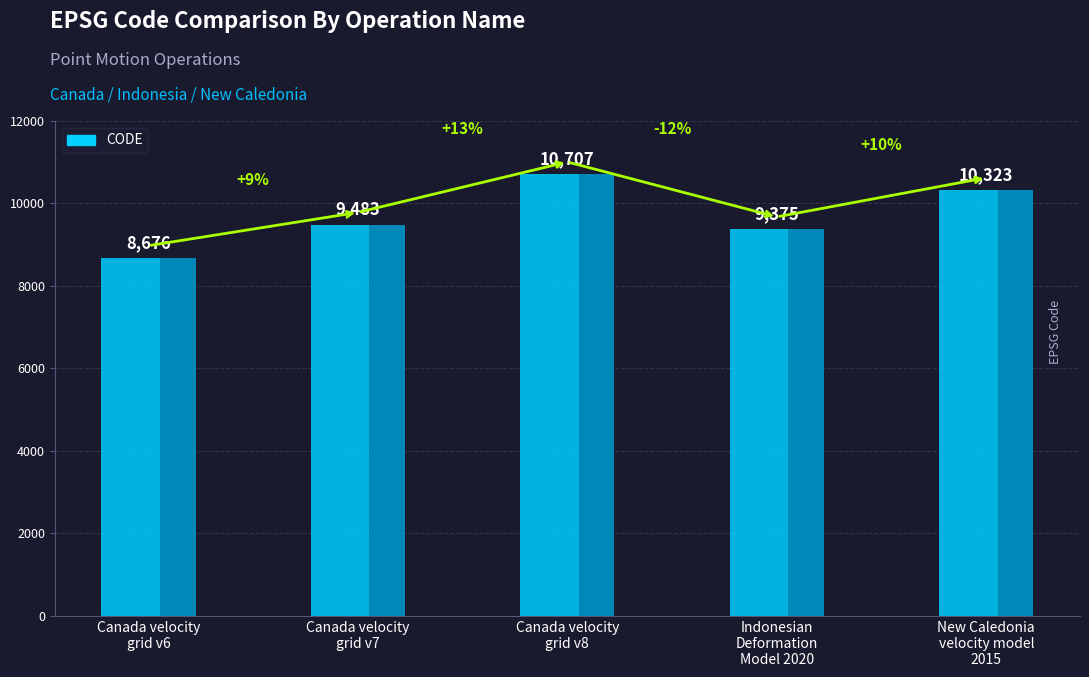

What is the smallest value displayed?

8676